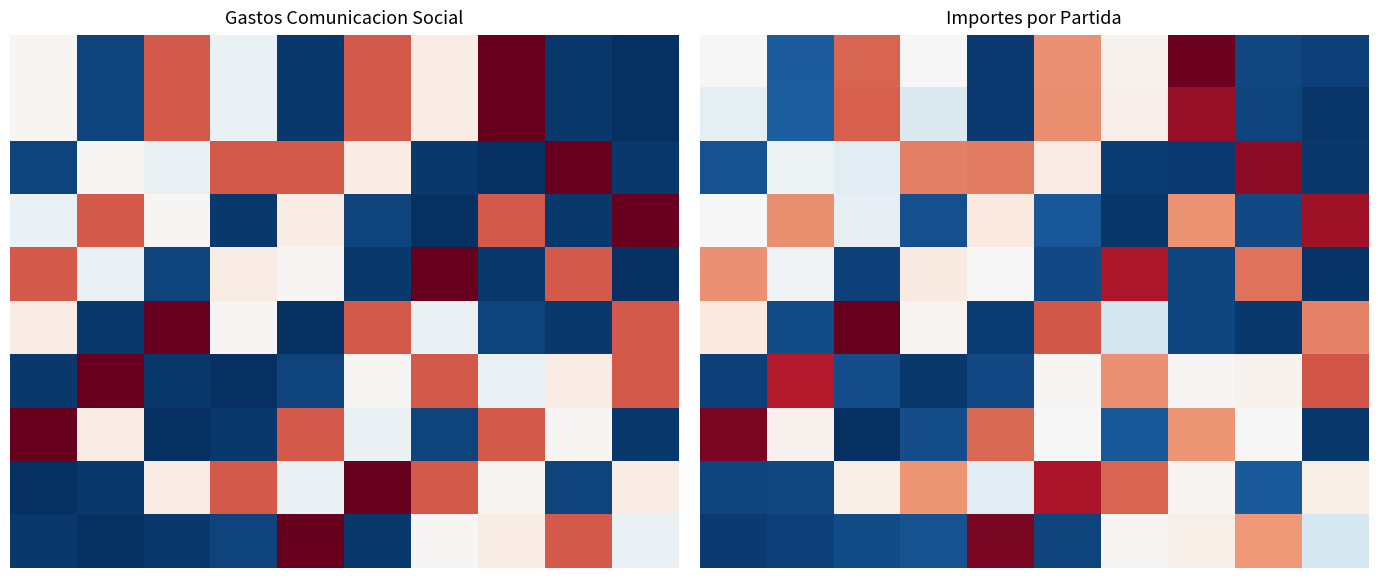

At which category is the sum across all series the highest?

7